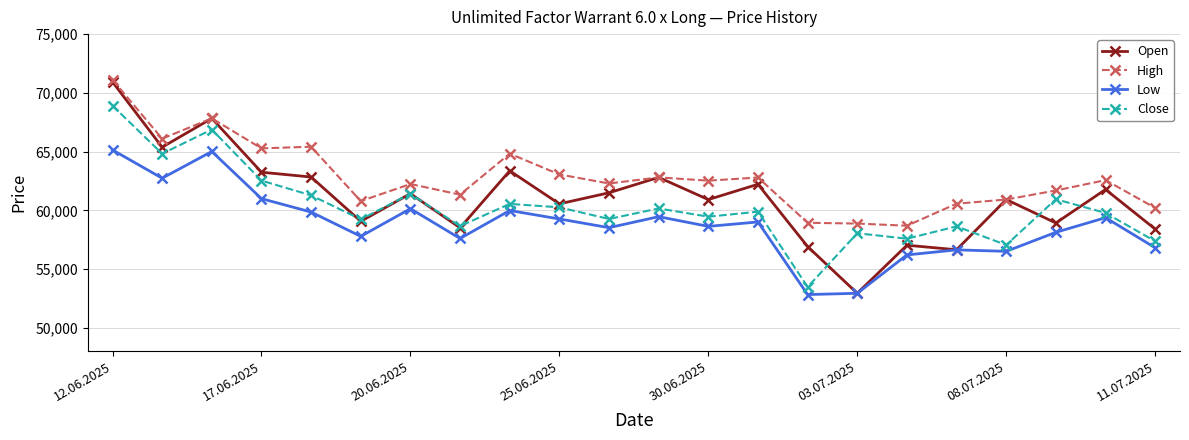

What is the lowest value of the Close series?

53475